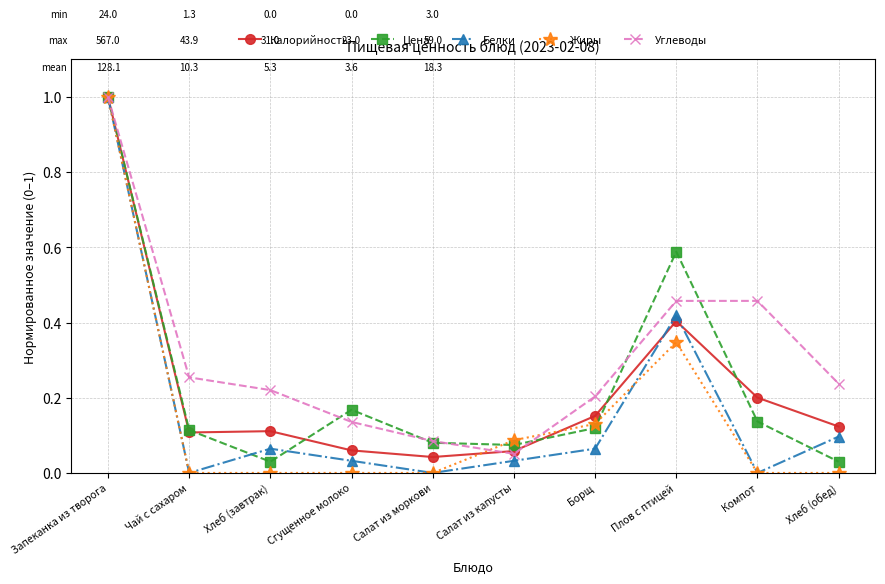

What is the label of the 7th point from the right?

Сгущенное молоко